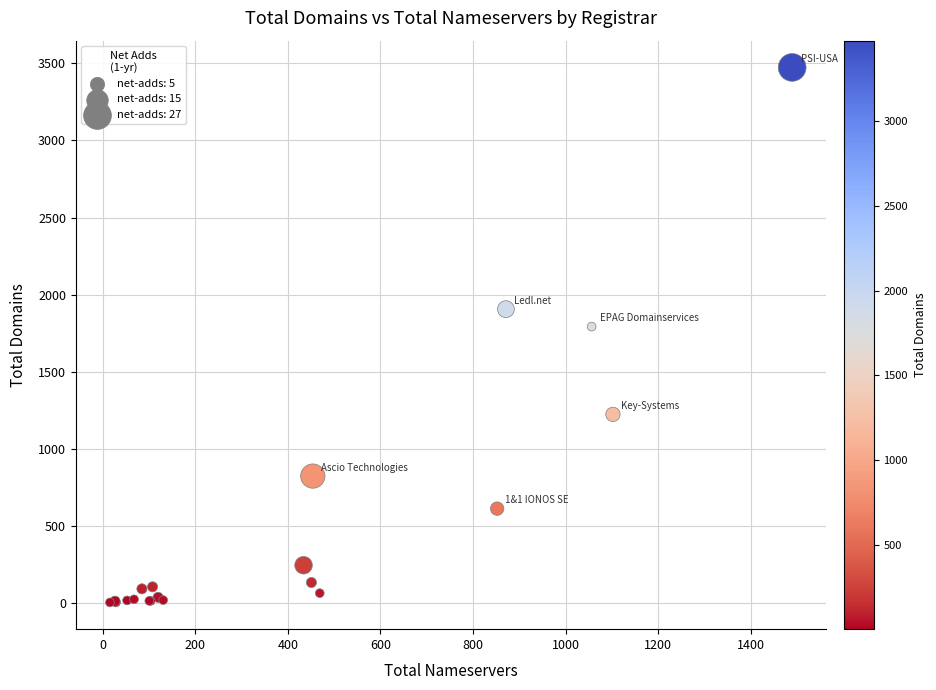

What Y value in the scatter plot is closest to 1739?

1793